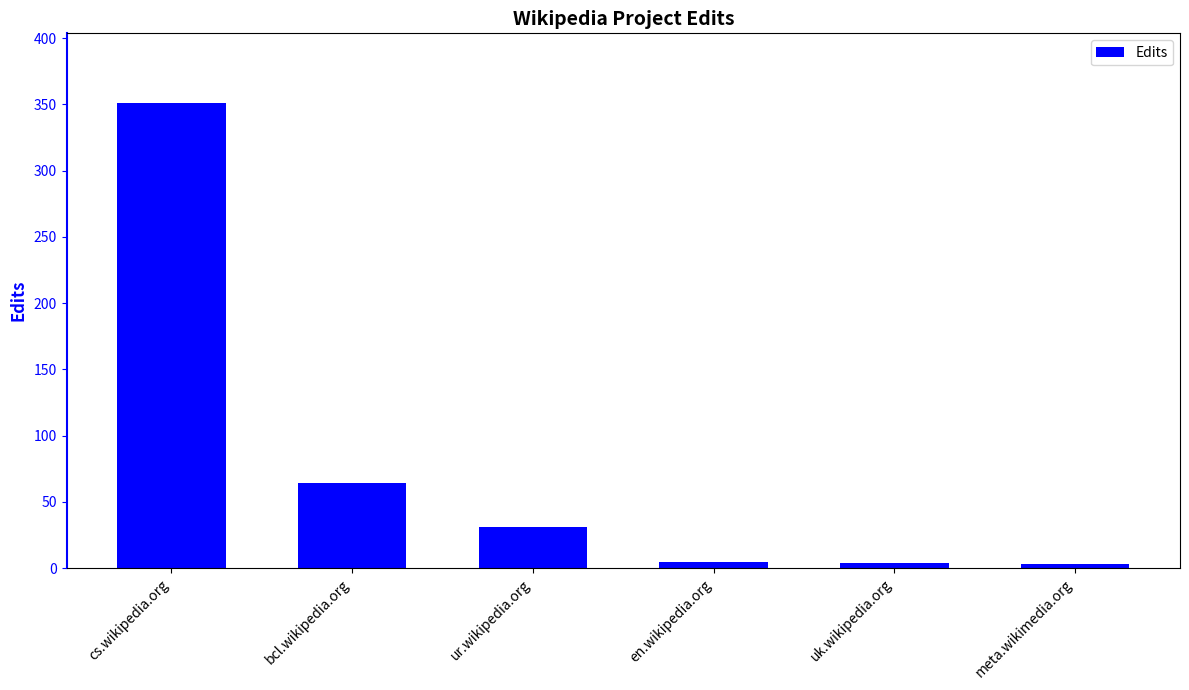

The value at cs.wikipedia.org is 351. True or false?

True